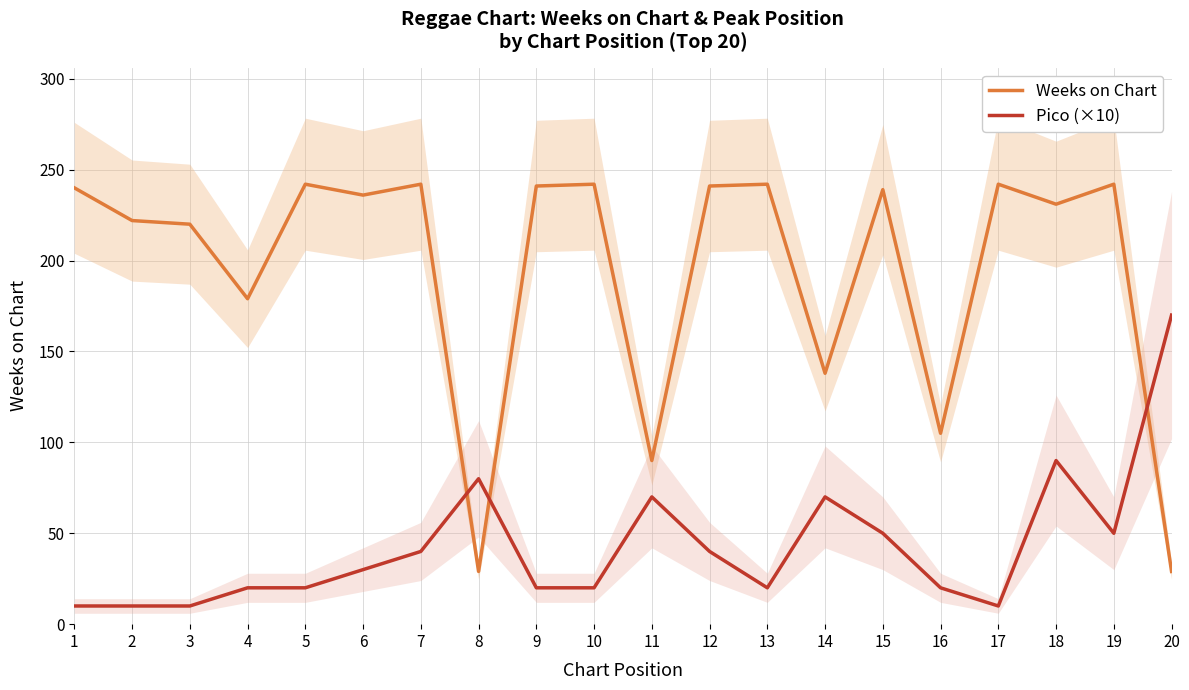

Reading left to right, extract all data points from this chart.

Weeks on Chart: 240	222	220	179	242	236	242	29	241	242	90	241	242	138	239	105	242	231	242	29
Pico (×10): 10	10	10	20	20	30	40	80	20	20	70	40	20	70	50	20	10	90	50	170